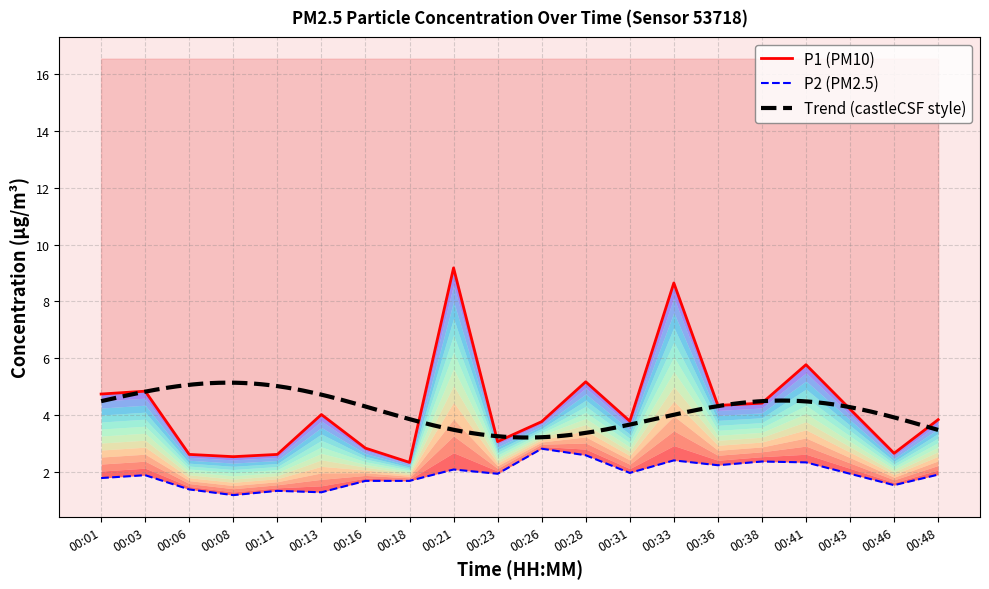

Reading left to right, list all the values displayed in this chart.

P1: 00:01=4.8	00:03=4.8	00:06=2.6	00:08=2.5	00:11=2.6	00:13=4.0	00:16=2.9	00:18=2.4	00:21=9.2	00:23=3.1	00:26=3.8	00:28=5.2	00:31=3.8	00:33=8.7	00:36=4.3	00:38=4.4	00:41=5.8	00:43=4.2	00:46=2.7	00:48=3.9
P2: 00:01=1.8	00:03=1.9	00:06=1.4	00:08=1.2	00:11=1.4	00:13=1.3	00:16=1.7	00:18=1.7	00:21=2.1	00:23=1.9	00:26=2.8	00:28=2.6	00:31=2.0	00:33=2.4	00:36=2.2	00:38=2.4	00:41=2.4	00:43=1.9	00:46=1.6	00:48=1.9